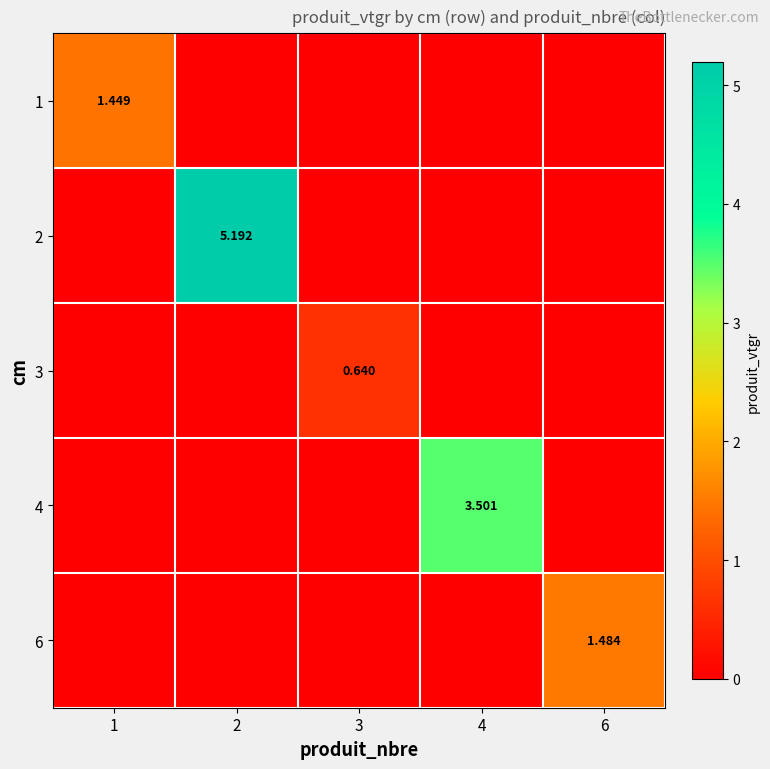

What is the maximum value shown in the chart?

5.2